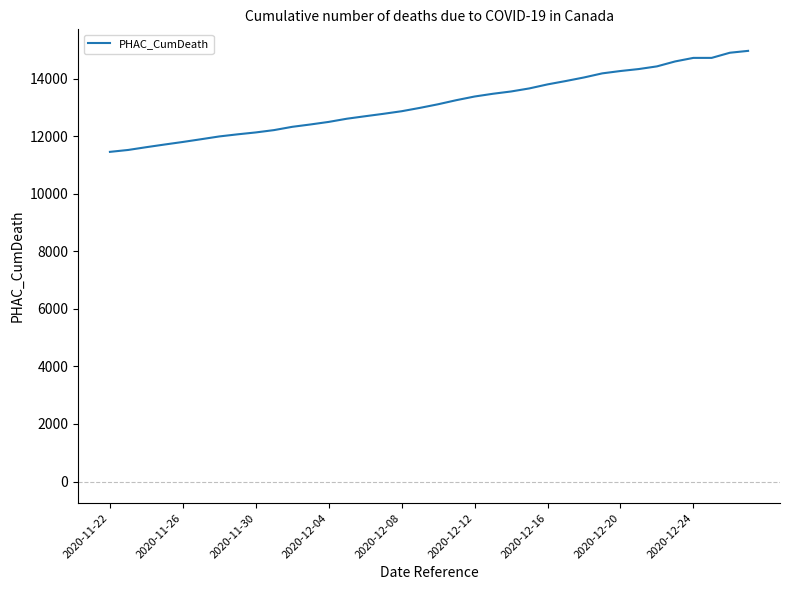

What is the greatest value displayed?

14964